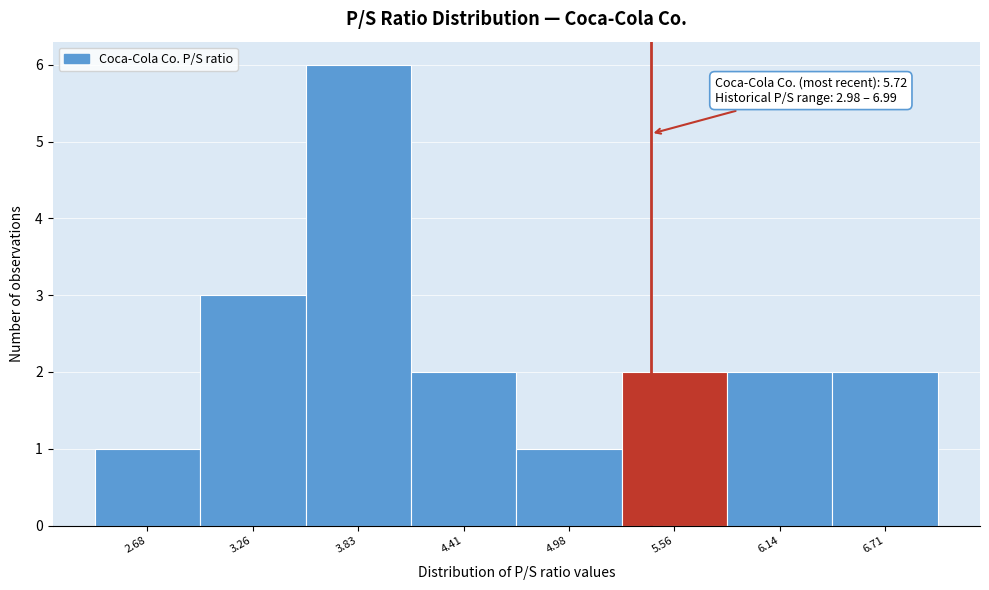

Reading left to right, extract all data points from this chart.

1	3	6	2	1	2	2	2